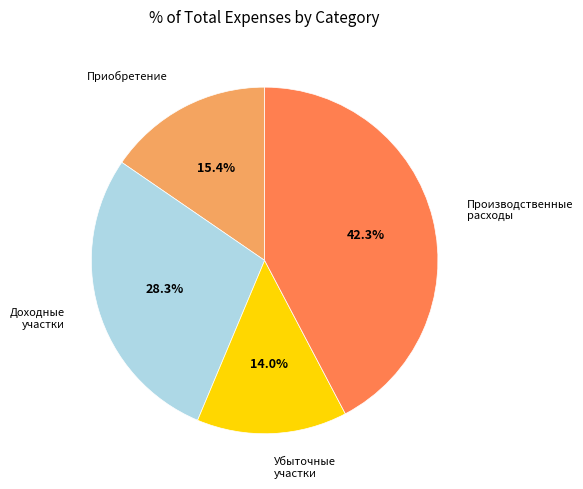

Is there any slice that represents more than half of the pie?

No